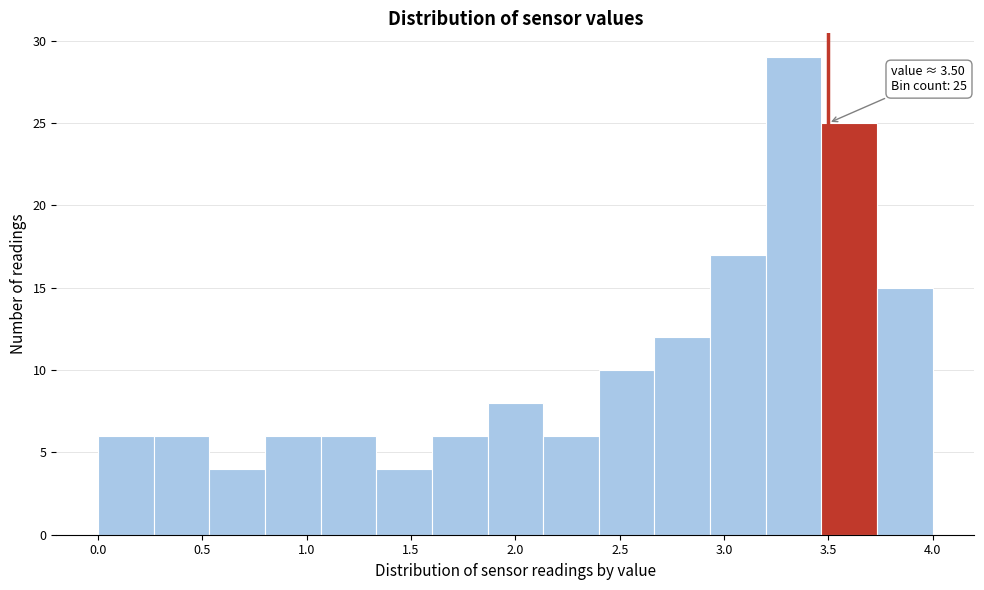

Over which range of the x-axis is the bar tallest?

3.20 to 3.45